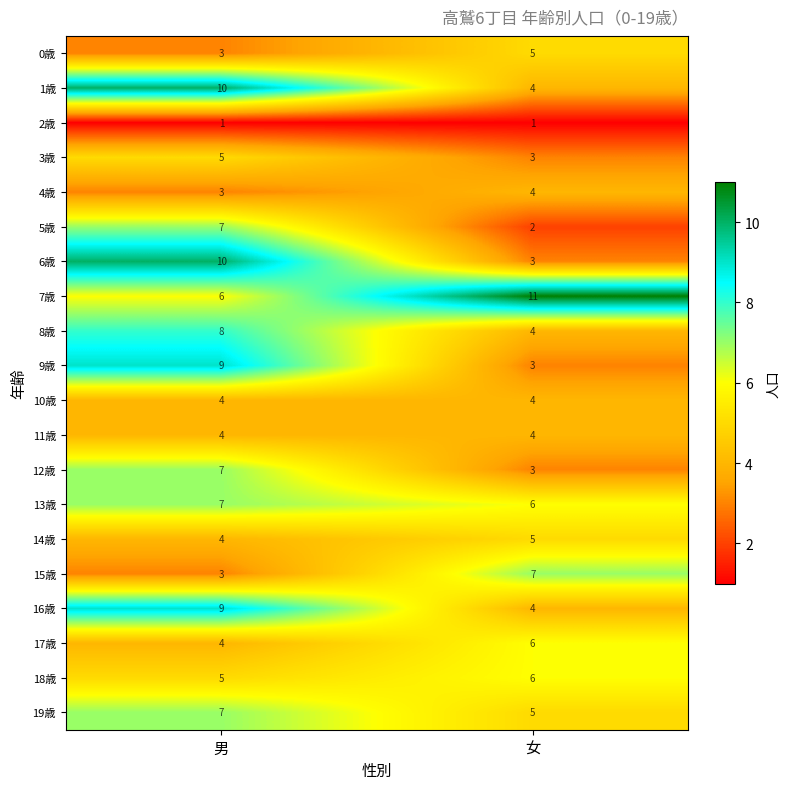

At which label is 6歳 closest to 6?

女